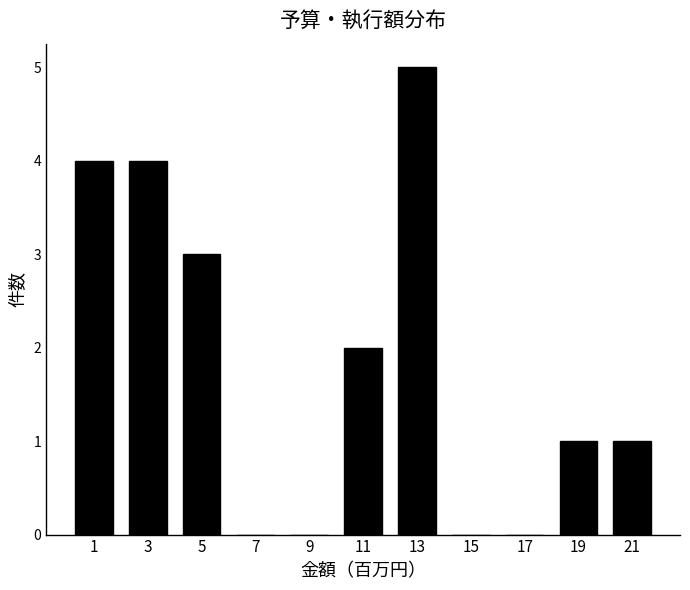

Reading left to right, transcribe this chart: for each bar, give the range it covers on the x-axis and its height. The values are not printed on the chart, so give them approximately, as read against the axis.

0 to 2: 4
2 to 4: 4
4 to 6: 3
6 to 8: 0
8 to 10: 0
10 to 12: 2
12 to 14: 5
14 to 16: 0
16 to 18: 0
18 to 20: 1
20 to 22: 1